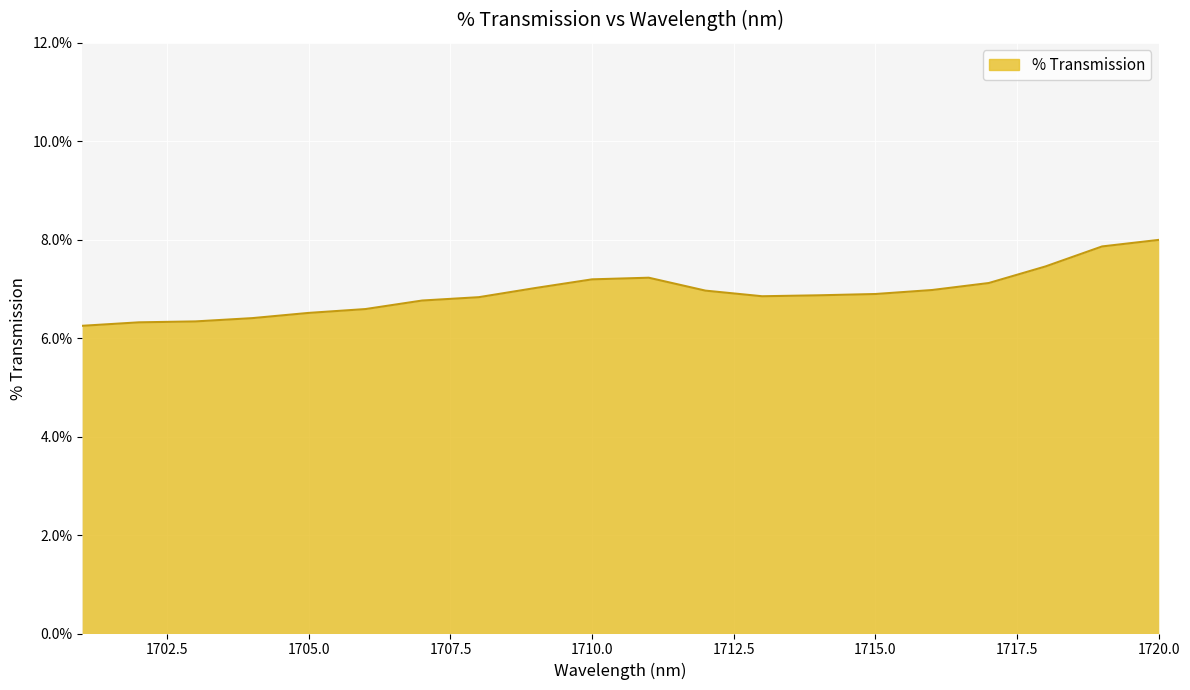

Reading left to right, extract all data points from this chart.

0.1	0.1	0.1	0.1	0.1	0.1	0.1	0.1	0.1	0.1	0.1	0.1	0.1	0.1	0.1	0.1	0.1	0.1	0.1	0.1